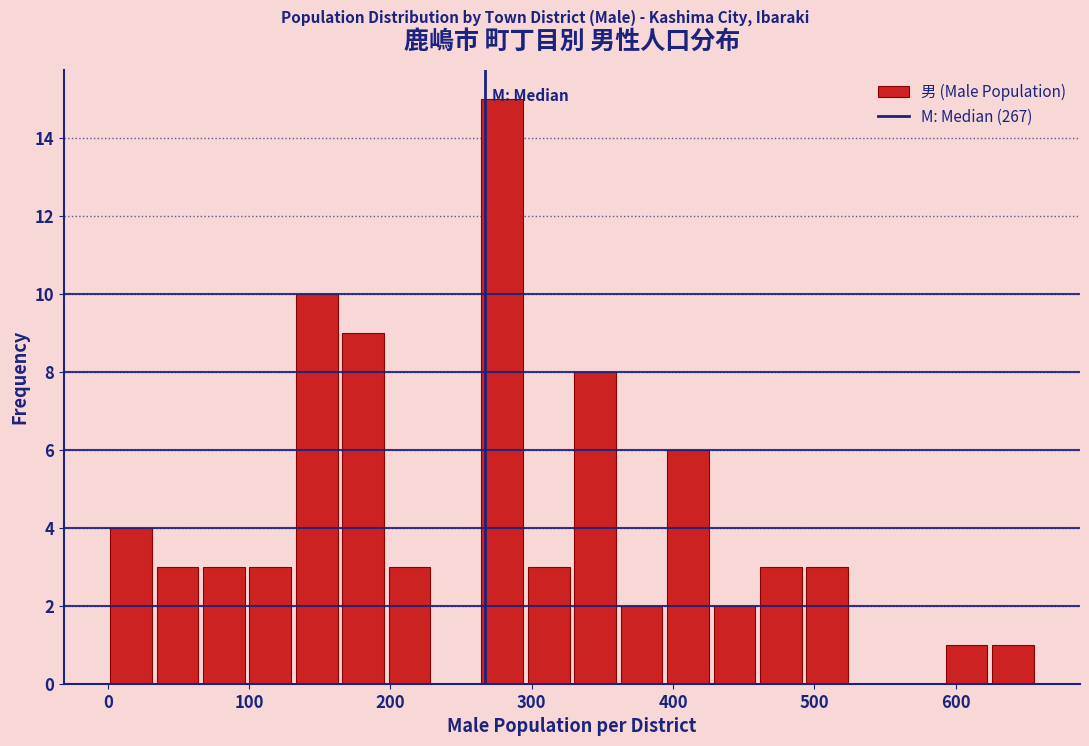

Read against the x-axis, roughly where is the centre of the tallest bar?

280